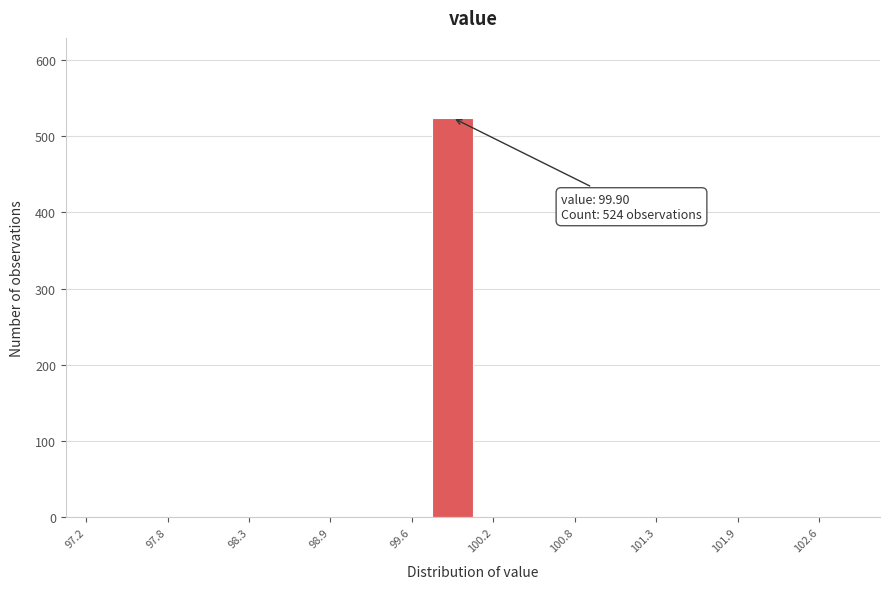

Read against the x-axis, roughly where is the centre of the tallest bar?

99.9